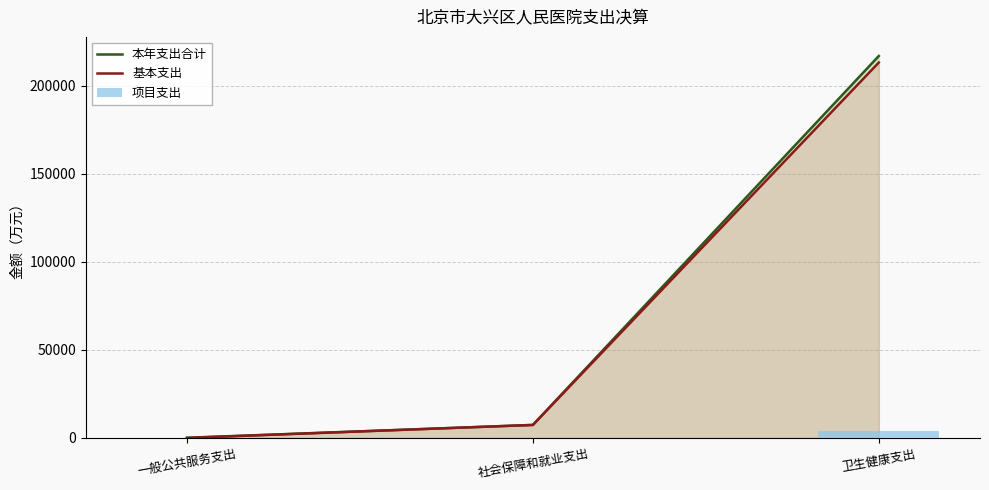

At which label does 基本支出 reach its minimum?

一般公共服务支出